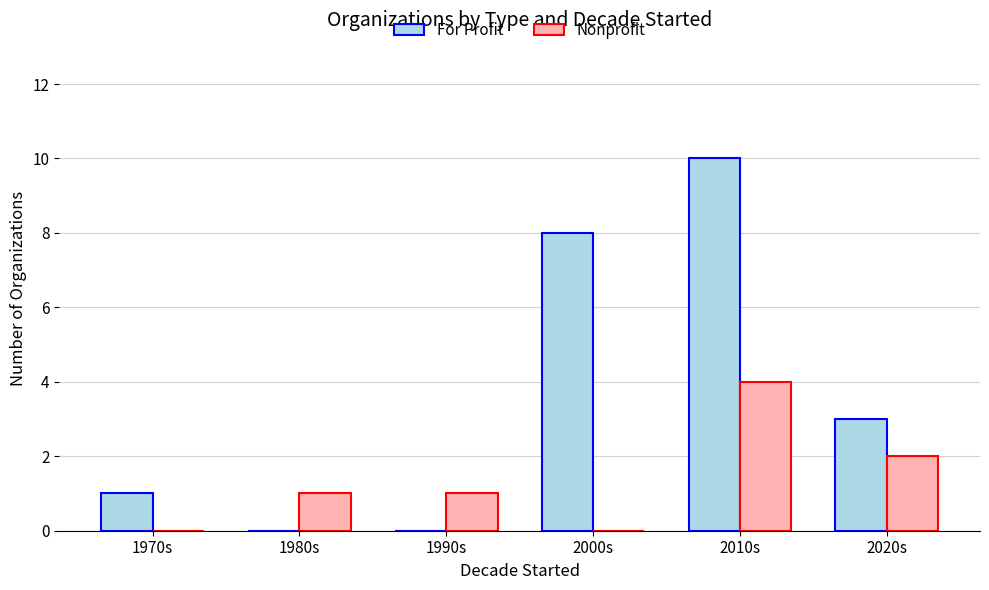

Is it true that For Profit equals 1 at 1970s?

True